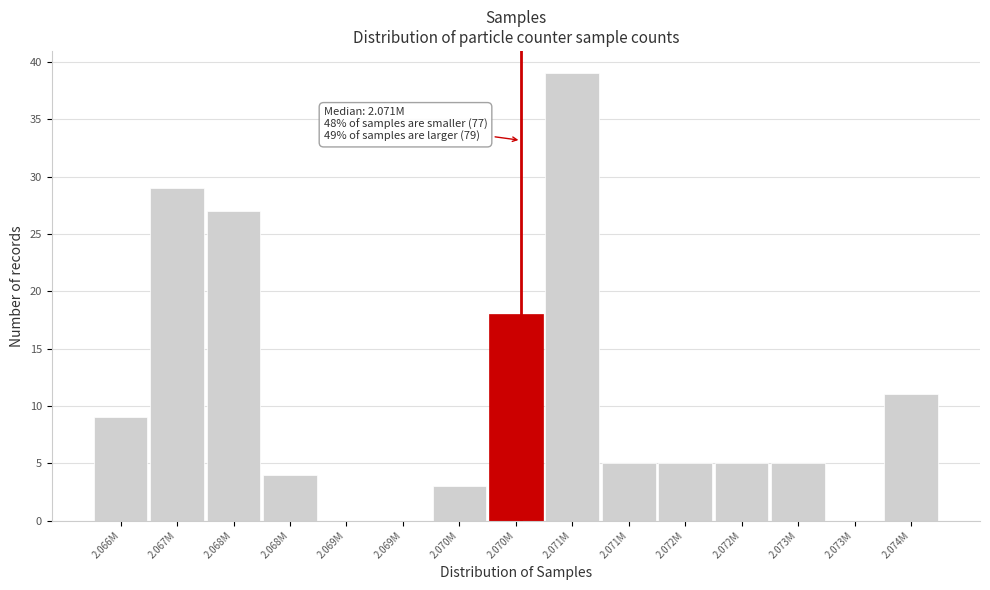

Are the bars horizontal?

No